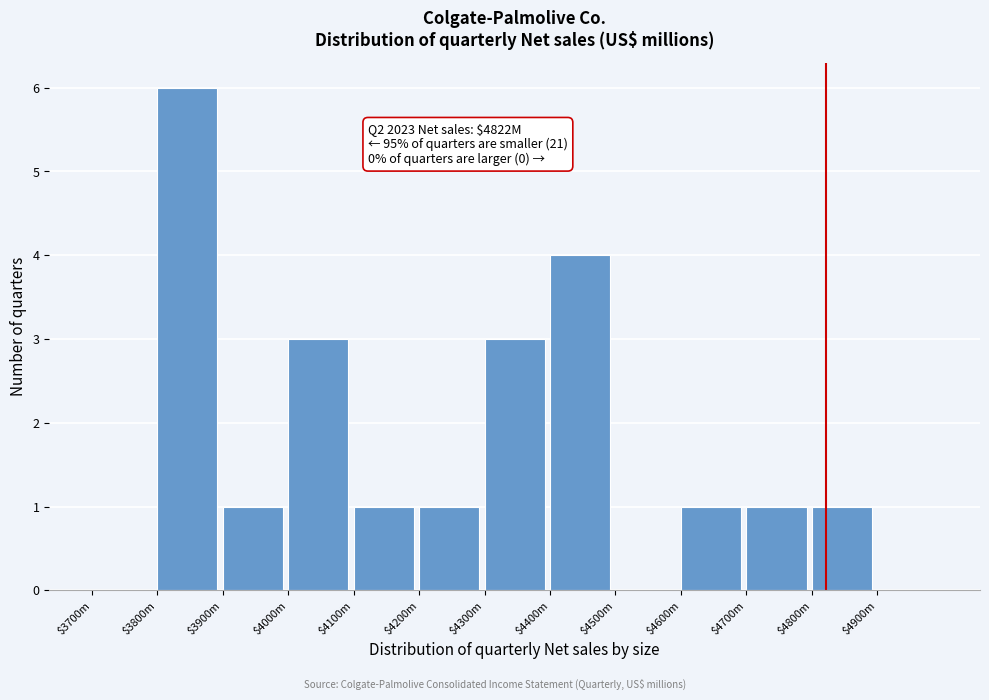

What is the greatest value displayed?

6